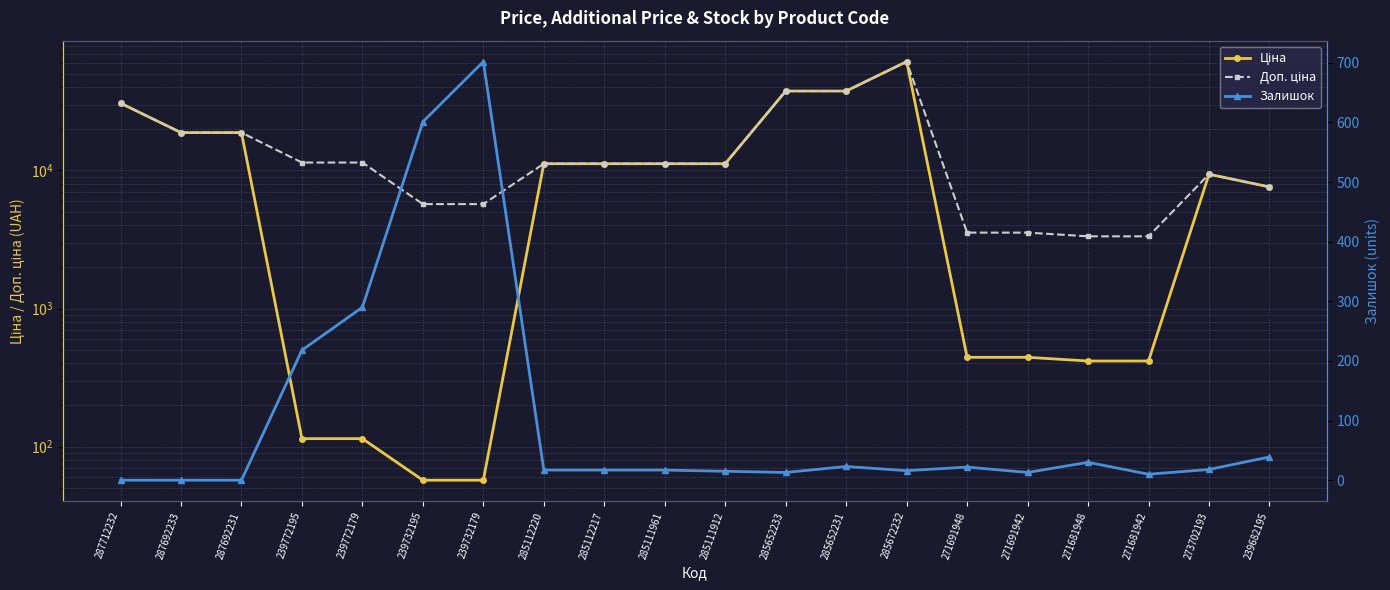

How many values in Залишок are above zero?

17